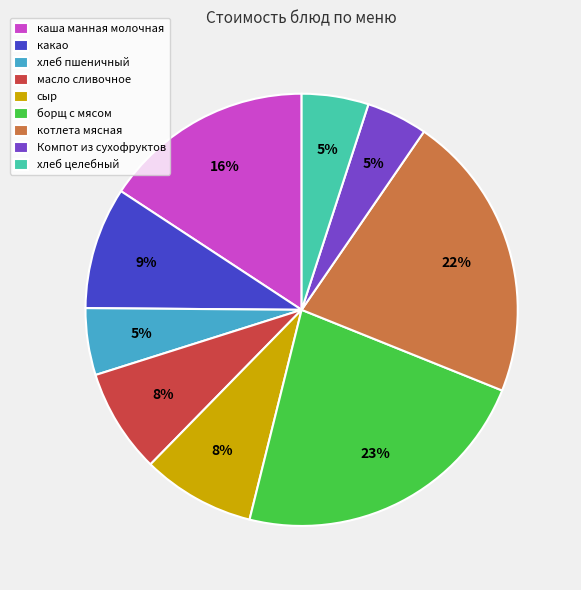

To the nearest percent, what portion does котлета мясная represent?

22%